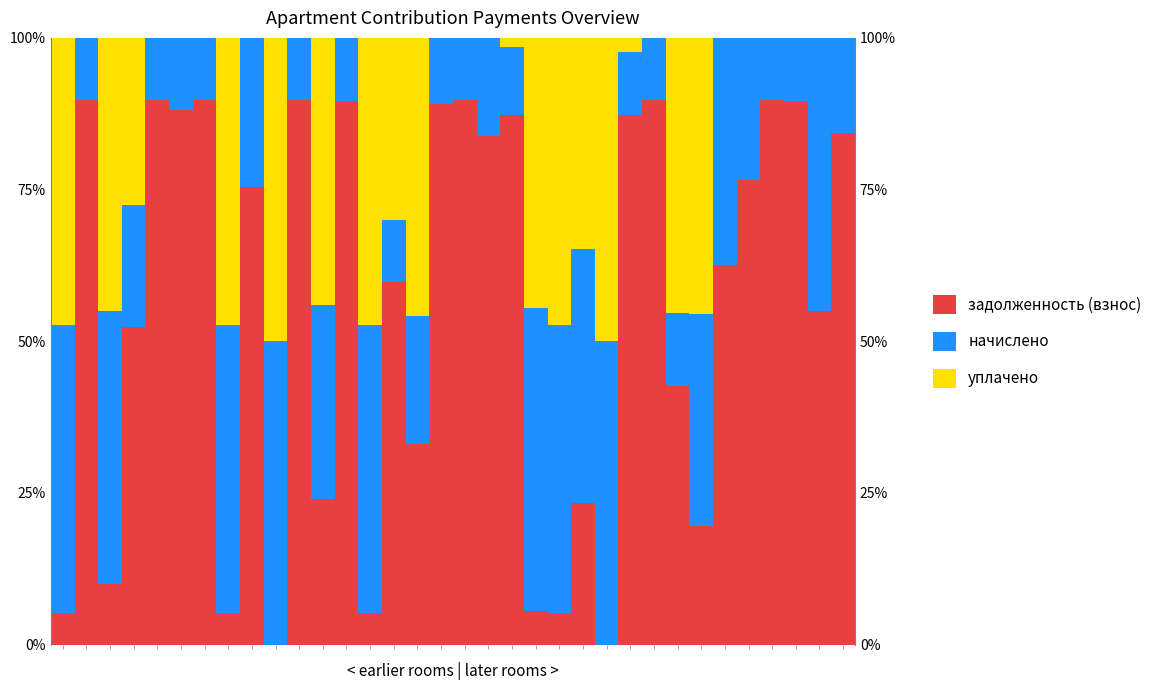

At which label is задолженность (взнос) closest to 0?

9